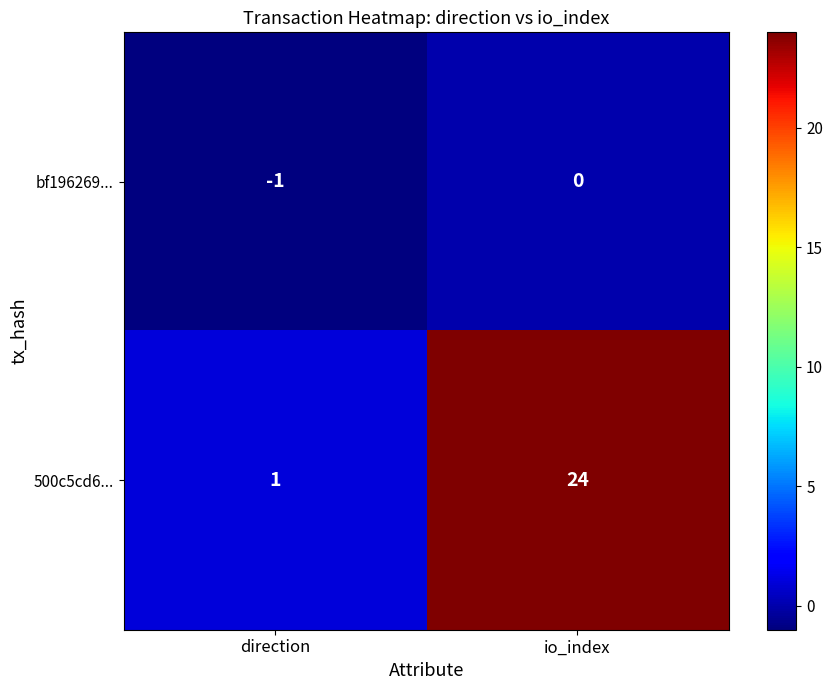

Is it true that bf196269... equals 0 at io_index?

True